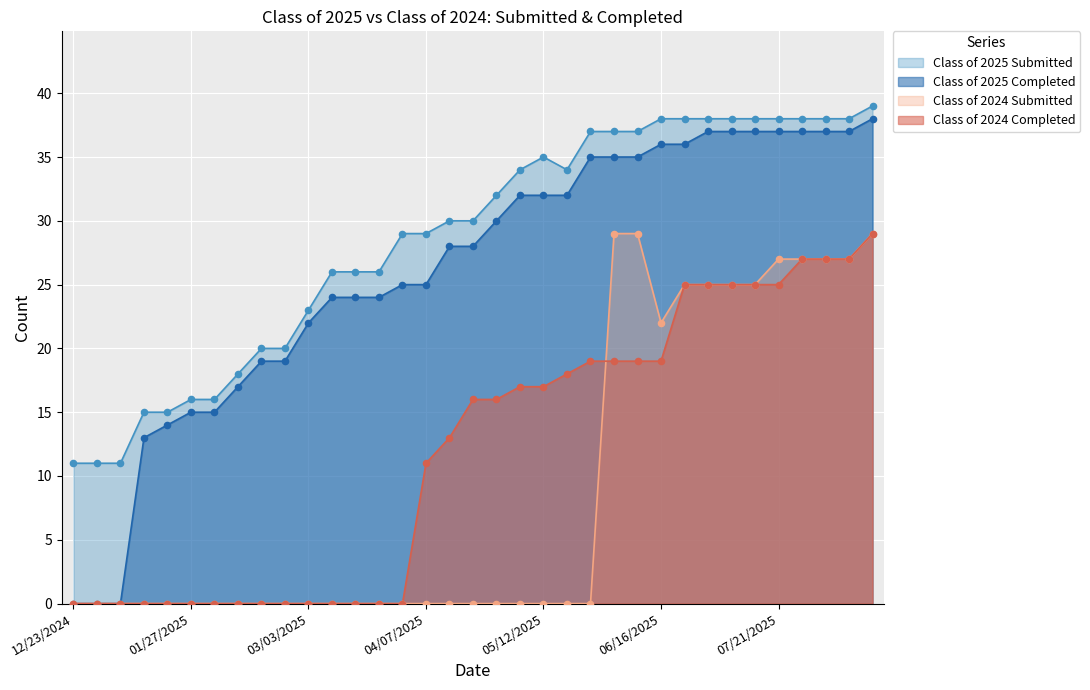

Which series reaches the minimum Y coordinate?

Class of 2025 Completed